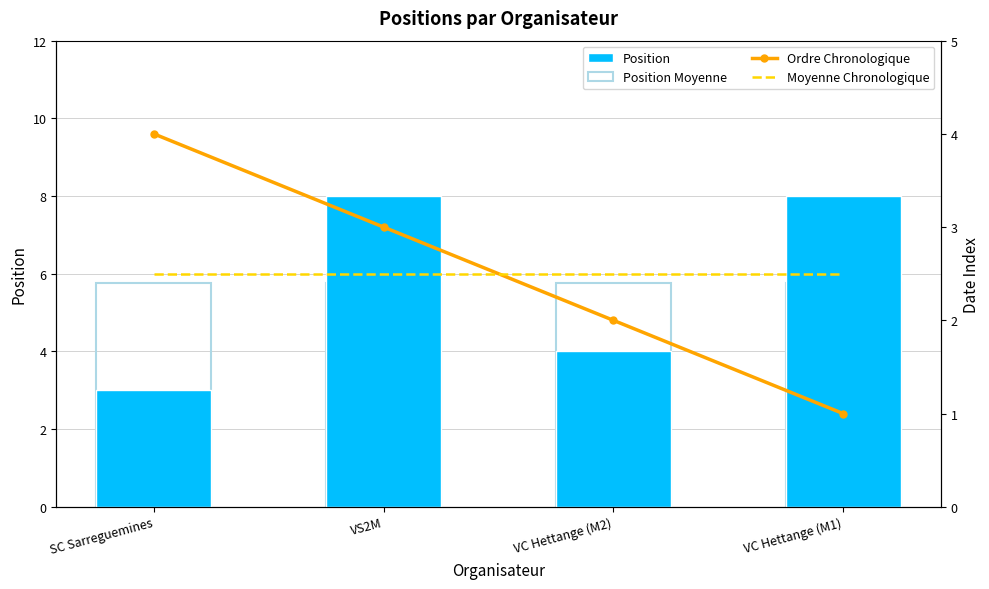

What is the label of the 4th bar from the right?

SC Sarreguemines